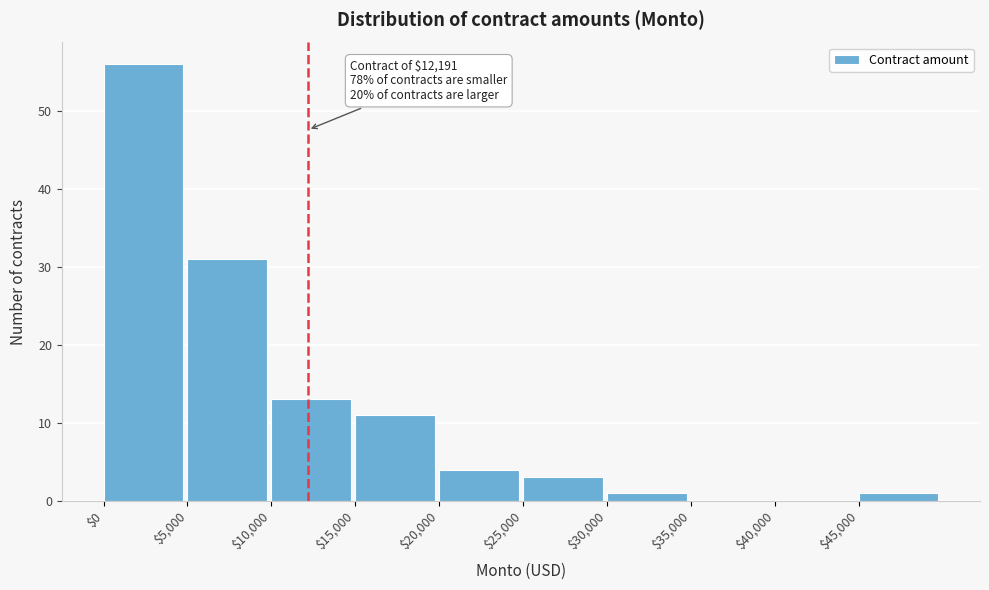

Over which range of the x-axis is the bar tallest?

0 to 5000